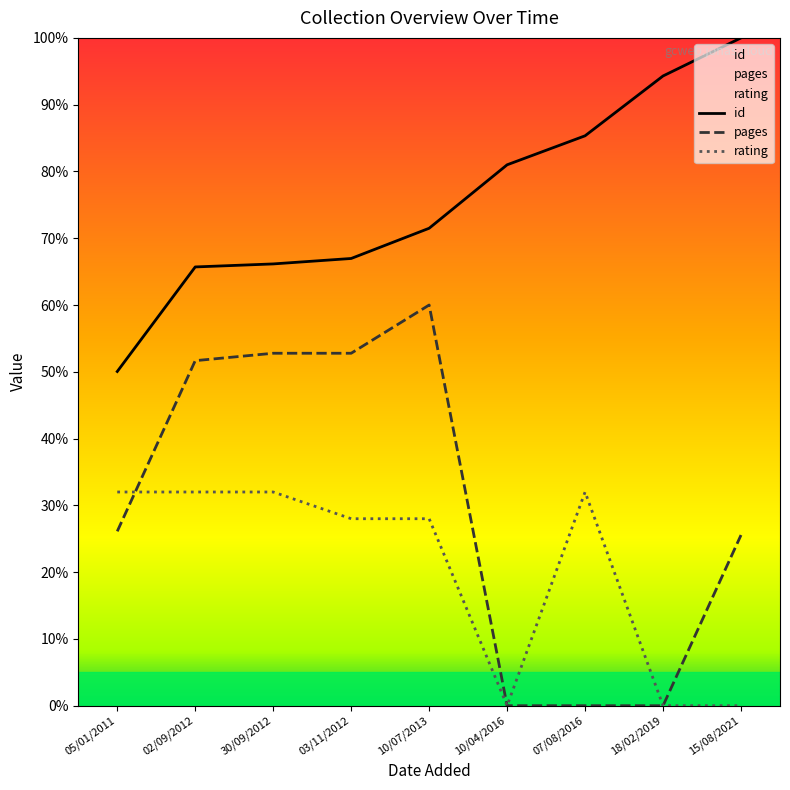

Is the value of rating at 03/11/2012 greater than the value of pages at 10/07/2013?

No